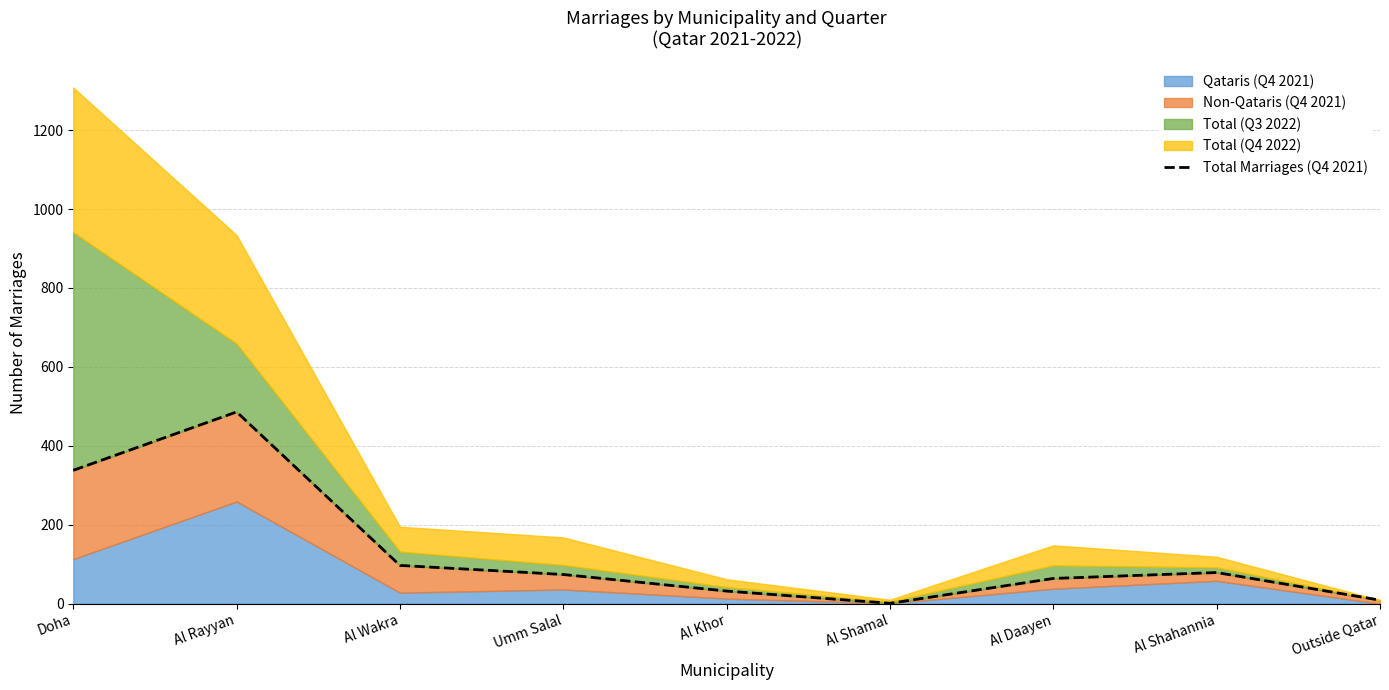

The chart shows a value of 1 at Al Shamal. True or false?

True